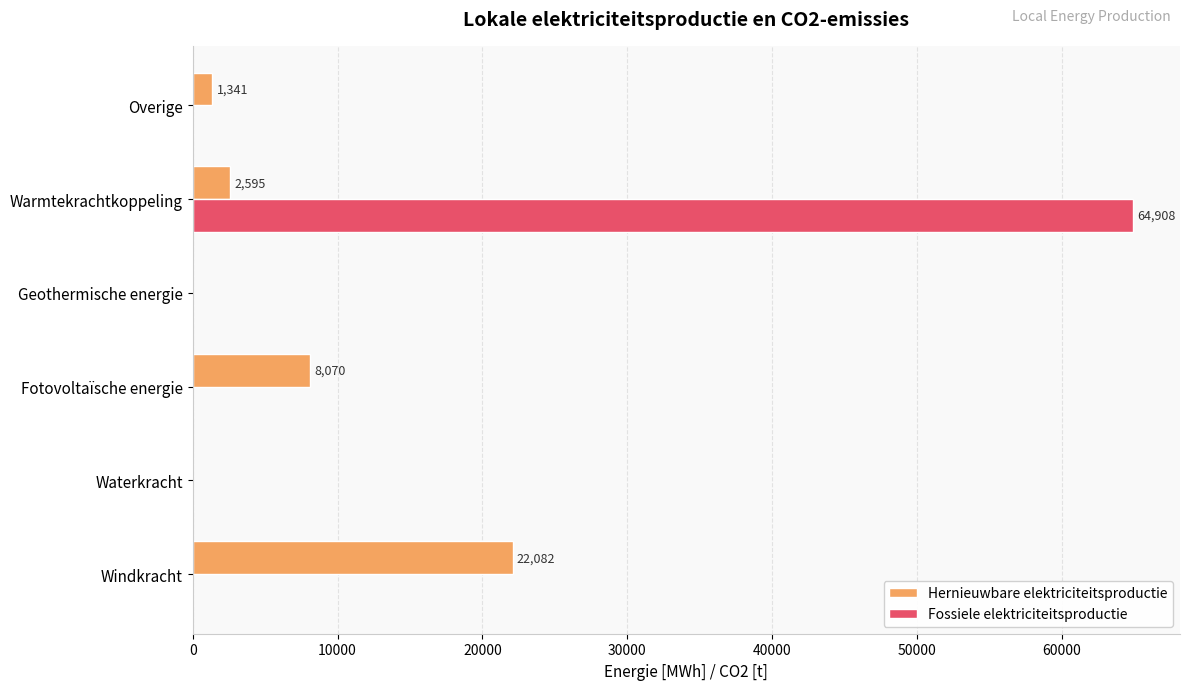

Which series has the widest spread of values?

Fossiele elektriciteitsproductie